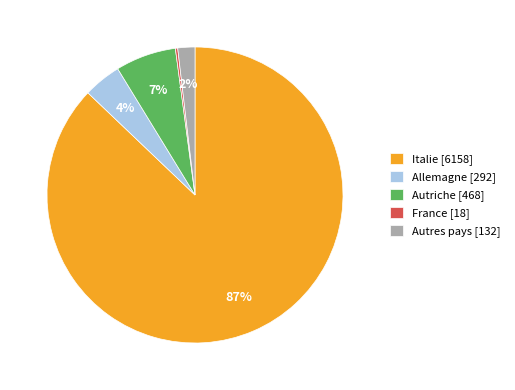

The Autriche [468] slice represents 7% of the pie. True or false?

True